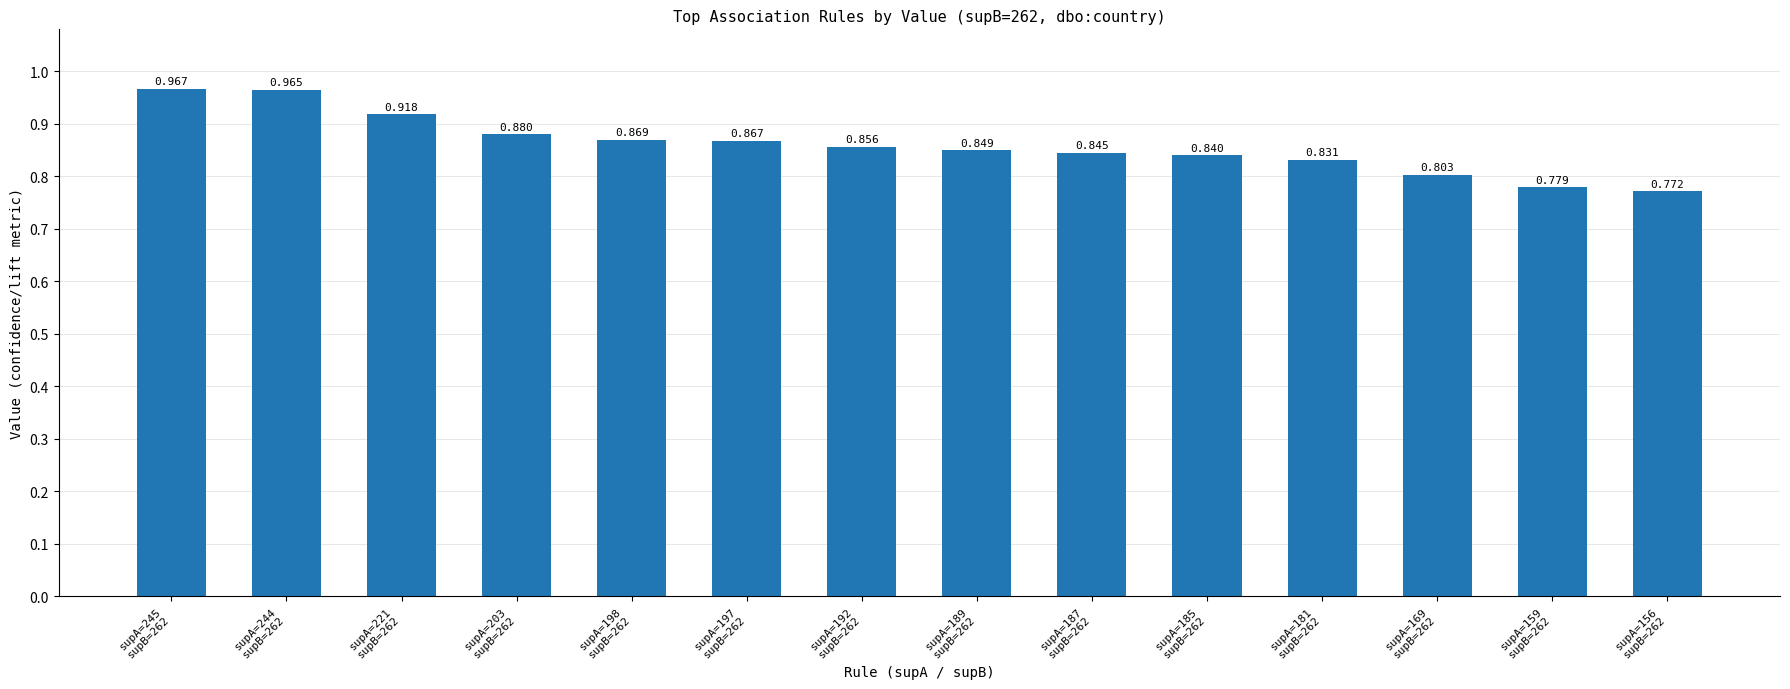

What is the label of the 5th bar from the left?

supA=198
supB=262